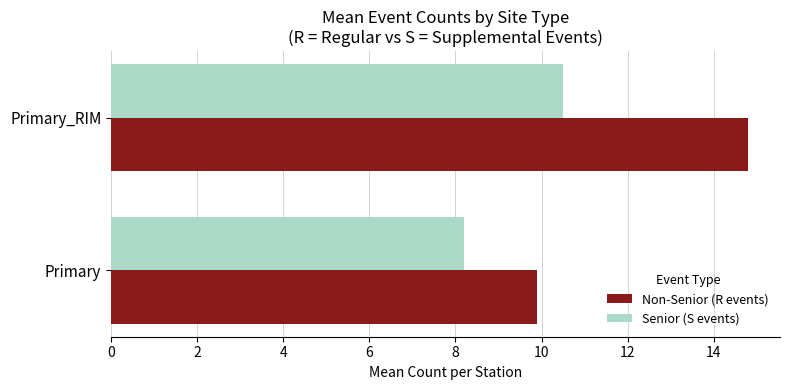

Which category has the lowest value across all series?

Primary